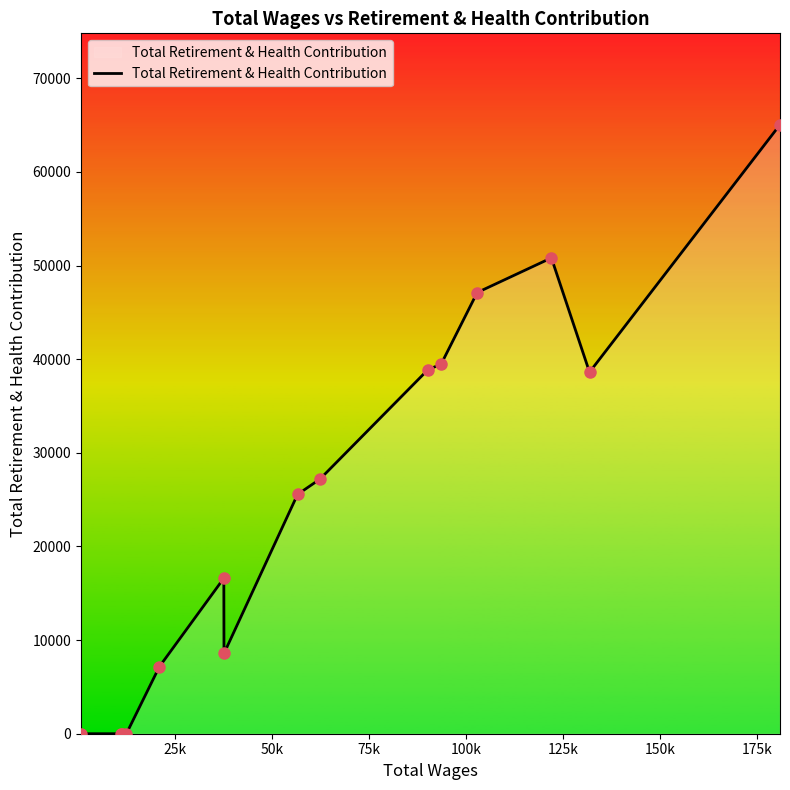

What is the maximum value shown in the chart?

65049